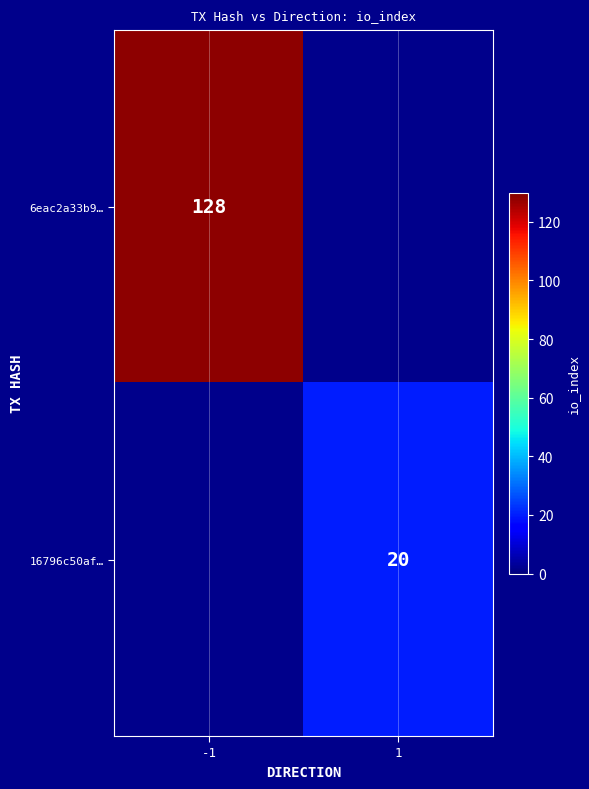

Is it true that 16796c50af… equals 20 at 1?

True